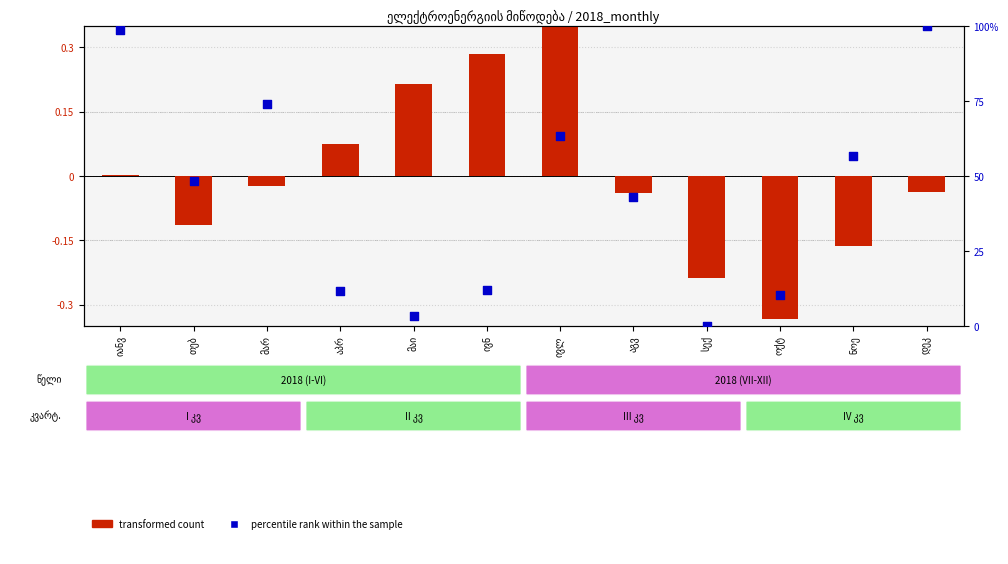

What are all the series names shown in the legend?

transformed count, percentile rank within the sample